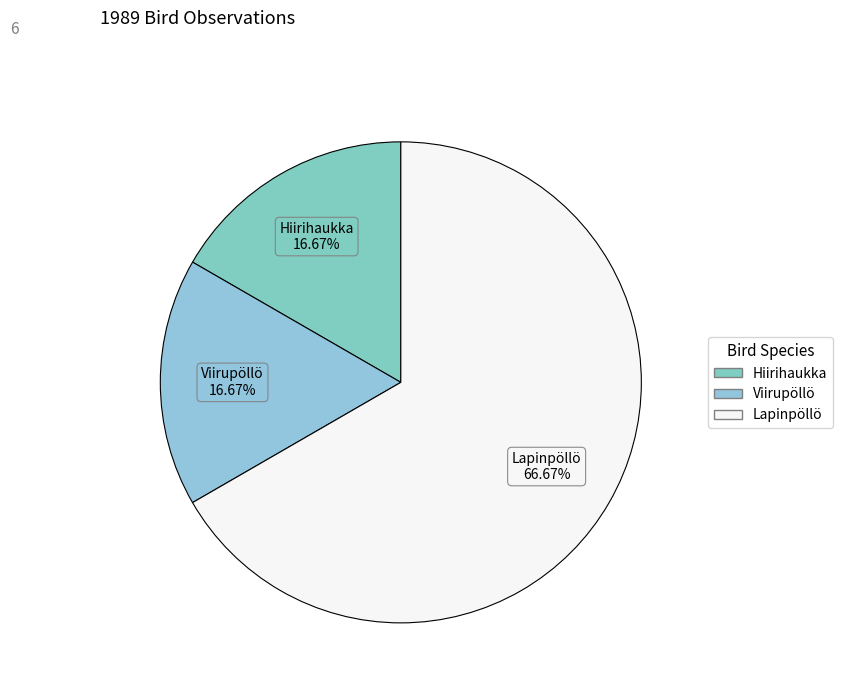

To the nearest percent, what is the average slice percentage?

33%